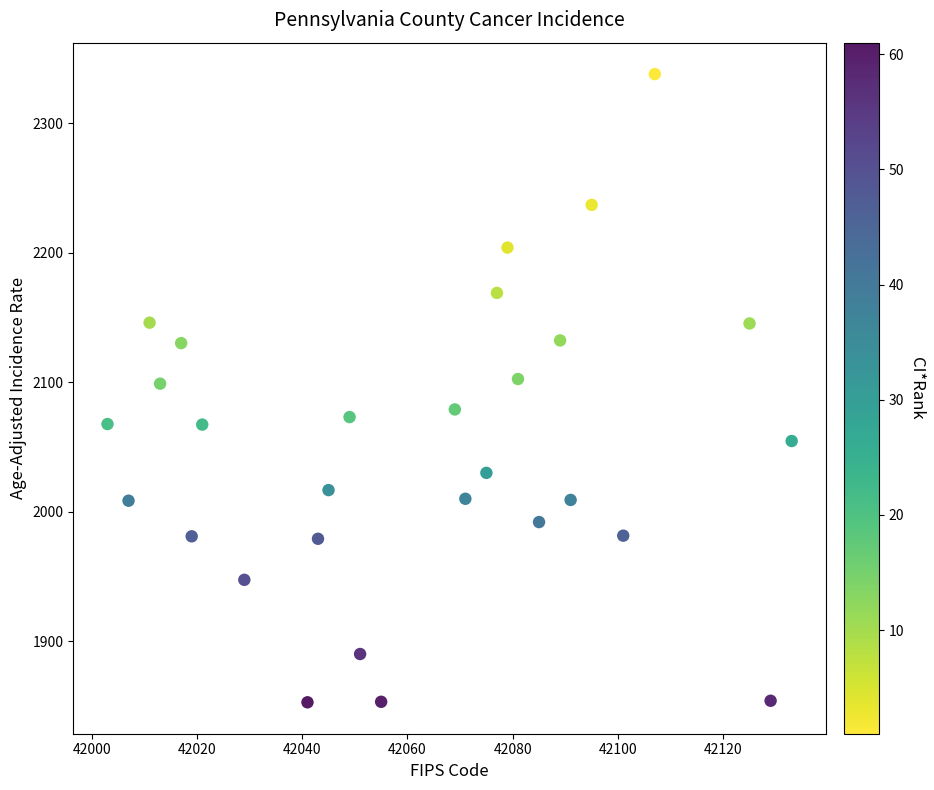

What is the range of Y values (max minus min)?

485.2